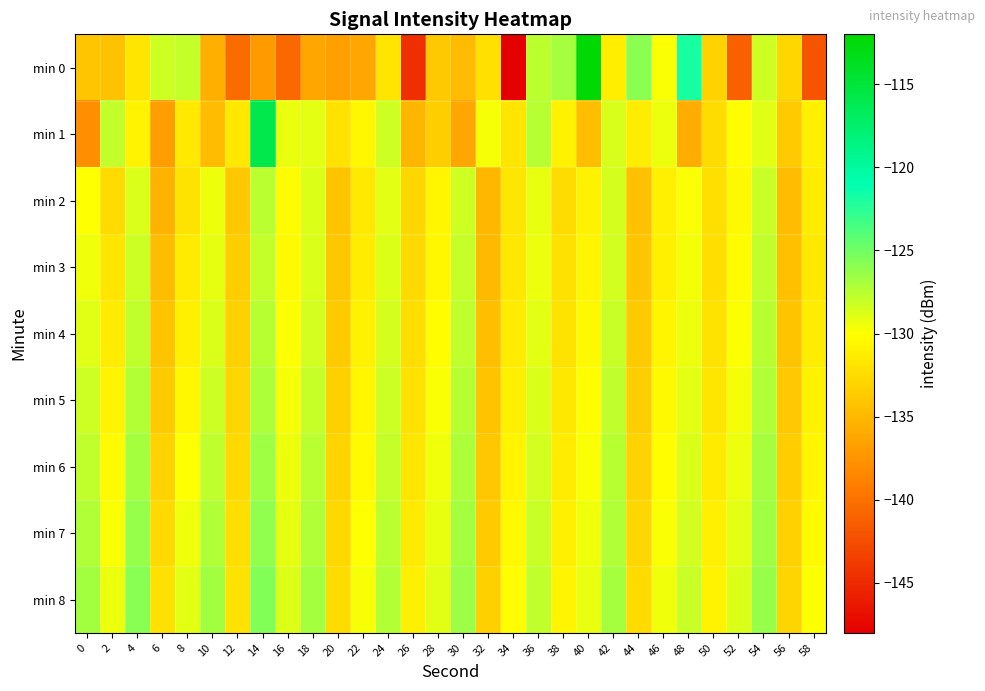

Reading right to left, extract all data points from this chart.

min 0: 58=-142.0	56=-132.8	54=-128.2	52=-141.2	50=-133.1	48=-121.9	46=-129.8	44=-125.9	42=-131.1	40=-112.2	38=-126.9	36=-127.6	34=-148.2	32=-132.2	30=-134.8	28=-133.8	26=-144.6	24=-131.8	22=-136.2	20=-136.7	18=-136.2	16=-140.6	14=-137.1	12=-140.3	10=-135.6	8=-127.9	6=-128.3	4=-131.8	2=-134.2	0=-133.9
min 1: 58=-131.0	56=-133.6	54=-128.9	52=-130.1	50=-132.4	48=-135.7	46=-129.3	44=-131.2	42=-128.6	40=-134.5	38=-130.9	36=-127.4	34=-131.8	32=-129.7	30=-136.2	28=-133.4	26=-135.1	24=-128.3	22=-130.5	20=-132.0	18=-129.1	16=-129.3	14=-115.8	12=-131.6	10=-134.7	8=-131.5	6=-136.8	4=-130.8	2=-127.8	0=-137.8
min 2: 58=-131.3	56=-134.7	54=-128.1	52=-130.4	50=-132.2	48=-129.8	46=-131.1	44=-134.3	42=-128.5	40=-130.9	38=-132.4	36=-129.2	34=-131.7	32=-135.0	30=-128.3	28=-130.6	26=-132.8	24=-129.0	22=-131.5	20=-134.1	18=-128.8	16=-130.2	14=-127.6	12=-133.8	10=-129.4	8=-131.9	6=-135.3	4=-128.7	2=-132.5	0=-130.0
min 3: 58=-131.5	56=-134.4	54=-127.8	52=-130.2	50=-132.3	48=-129.6	46=-131.0	44=-134.0	42=-128.4	40=-130.7	38=-132.1	36=-129.3	34=-131.6	32=-134.8	30=-128.0	28=-130.5	26=-132.6	24=-128.8	22=-131.2	20=-133.9	18=-128.7	16=-130.3	14=-127.9	12=-133.5	10=-129.1	8=-131.4	6=-134.6	4=-128.2	2=-131.8	0=-129.5
min 4: 58=-131.2	56=-134.1	54=-127.5	52=-129.9	50=-132.0	48=-129.3	46=-130.7	44=-133.7	42=-128.1	40=-130.4	38=-131.9	36=-129.0	34=-131.3	32=-134.5	30=-127.7	28=-130.1	26=-132.3	24=-128.5	22=-130.9	20=-133.6	18=-128.4	16=-130.0	14=-127.5	12=-133.2	10=-128.7	8=-131.0	6=-134.1	4=-127.8	2=-131.3	0=-128.9
min 5: 58=-130.9	56=-133.8	54=-127.2	52=-129.6	50=-131.7	48=-129.0	46=-130.4	44=-133.4	42=-127.8	40=-130.1	38=-131.6	36=-128.7	34=-131.0	32=-134.2	30=-127.4	28=-129.8	26=-132.0	24=-128.2	22=-130.6	20=-133.3	18=-128.0	16=-129.7	14=-127.1	12=-132.9	10=-128.2	8=-130.5	6=-133.6	4=-127.3	2=-130.8	0=-128.3
min 6: 58=-130.6	56=-133.5	54=-126.9	52=-129.3	50=-131.4	48=-128.7	46=-130.1	44=-133.1	42=-127.5	40=-129.8	38=-131.3	36=-128.4	34=-130.7	32=-133.9	30=-127.1	28=-129.5	26=-131.7	24=-127.9	22=-130.3	20=-133.0	18=-127.6	16=-129.4	14=-126.6	12=-132.6	10=-127.7	8=-130.0	6=-133.1	4=-126.8	2=-130.3	0=-127.8
min 7: 58=-130.3	56=-133.2	54=-126.6	52=-129.0	50=-131.1	48=-128.4	46=-129.8	44=-132.8	42=-127.2	40=-129.5	38=-131.0	36=-128.1	34=-130.4	32=-133.6	30=-126.8	28=-129.2	26=-131.4	24=-127.6	22=-130.0	20=-132.7	18=-127.2	16=-129.1	14=-126.1	12=-132.3	10=-127.2	8=-129.5	6=-132.6	4=-126.3	2=-129.8	0=-127.2
min 8: 58=-130.0	56=-132.9	54=-126.3	52=-128.7	50=-130.8	48=-128.1	46=-129.5	44=-132.5	42=-126.9	40=-129.2	38=-130.7	36=-127.8	34=-130.1	32=-133.3	30=-126.5	28=-128.9	26=-131.1	24=-127.3	22=-129.7	20=-132.4	18=-126.8	16=-128.8	14=-125.6	12=-132.0	10=-126.7	8=-129.0	6=-132.1	4=-125.8	2=-129.3	0=-126.7